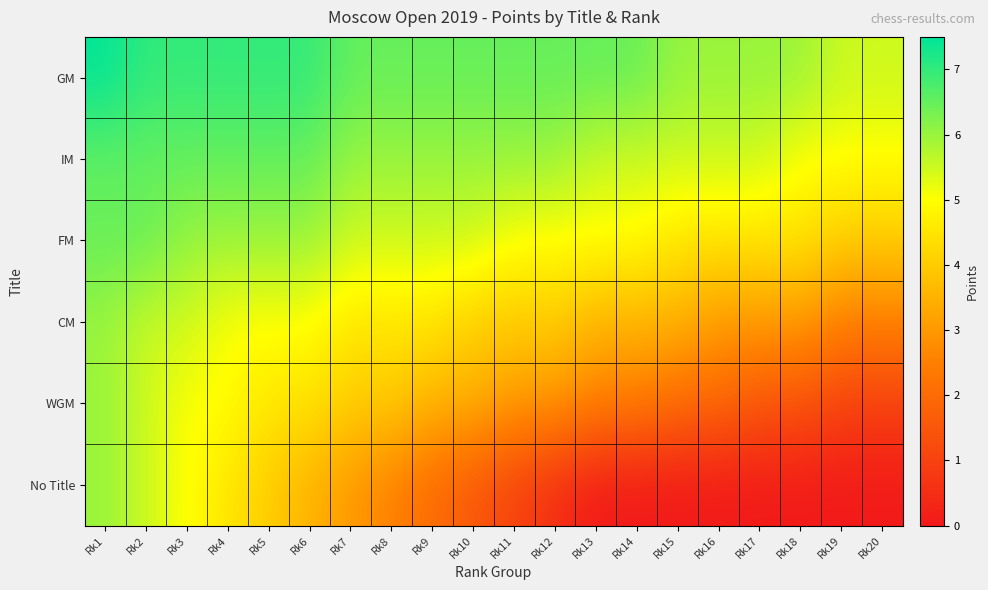

Which category has the lowest value across all series?

Rk13